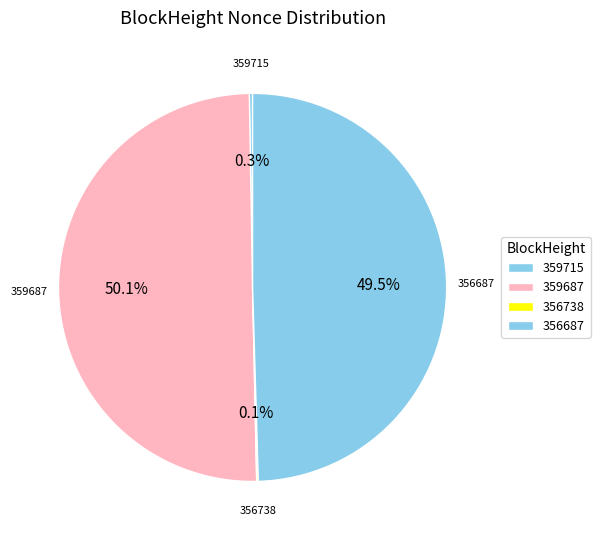

Which category accounts for the majority?

359687